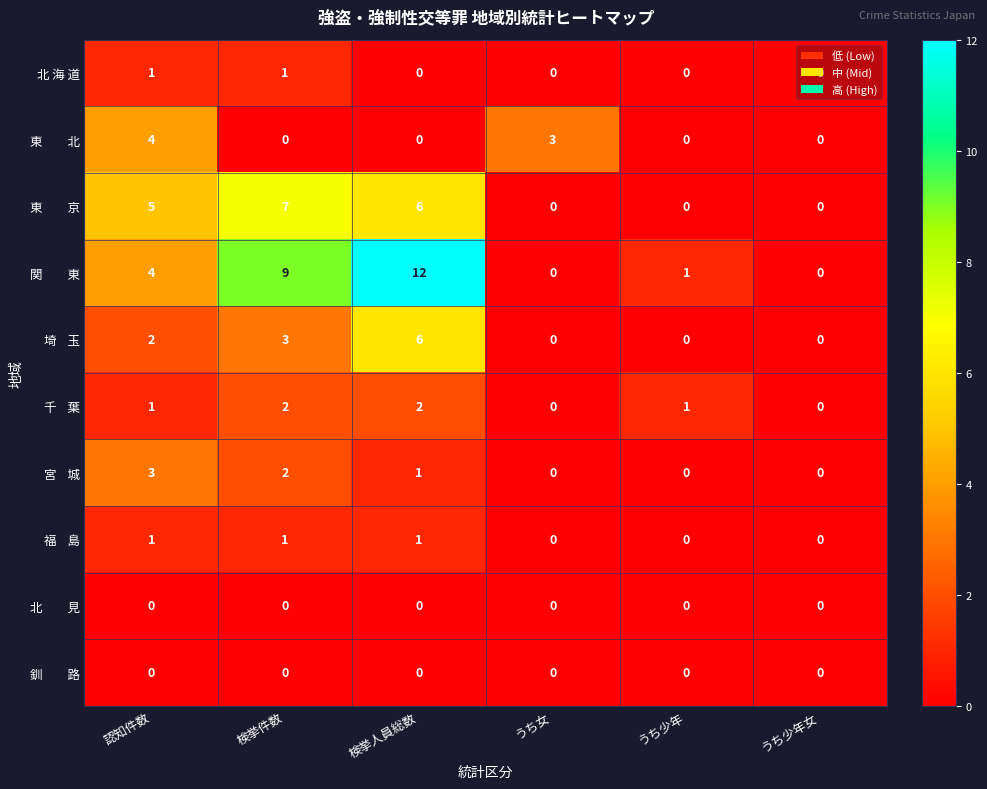

What is the spread (max minus min) of values at 検挙人員総数?

12